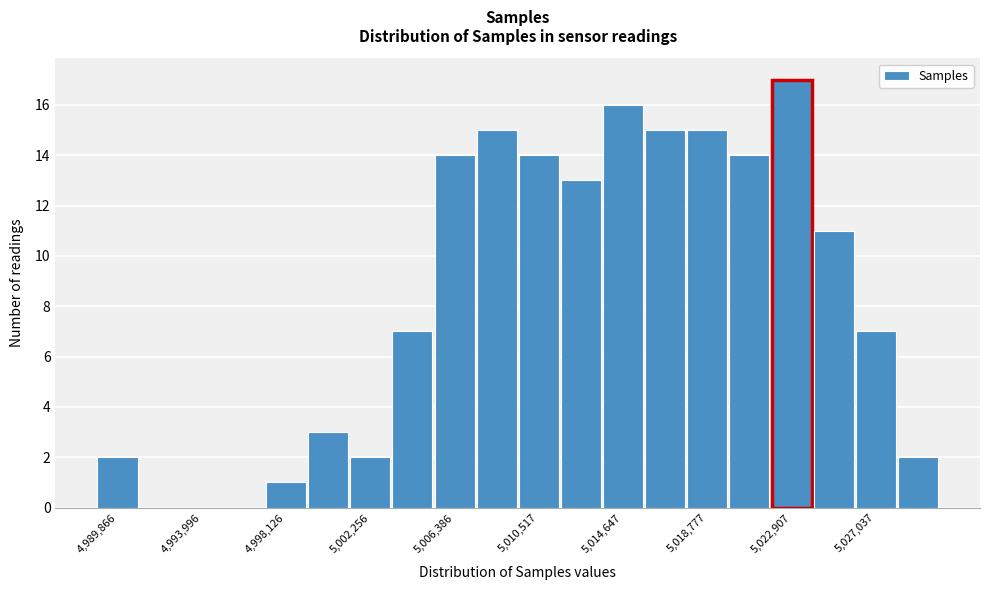

Over which range of the x-axis is the bar tallest?

5022000 to 5024000